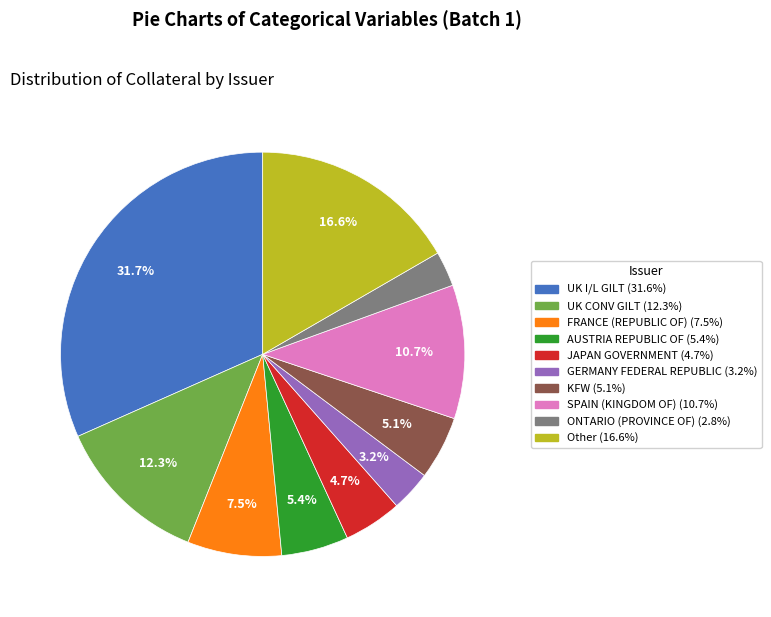

Does ONTARIO (PROVINCE OF) represent more than half of the total?

No